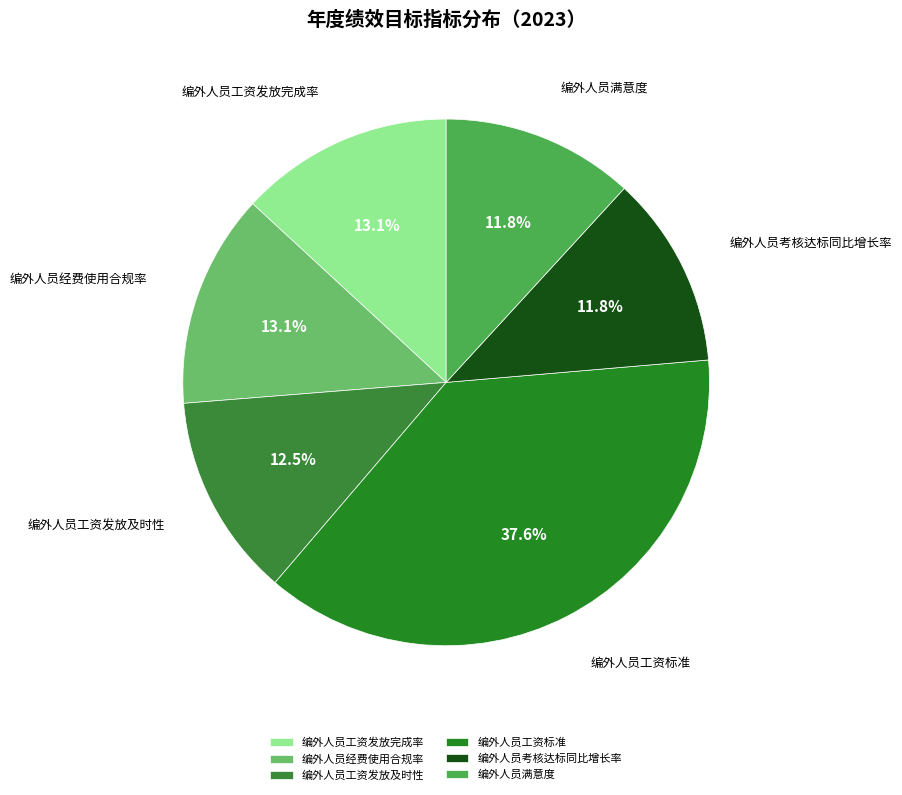

How many segments does this pie chart have?

6